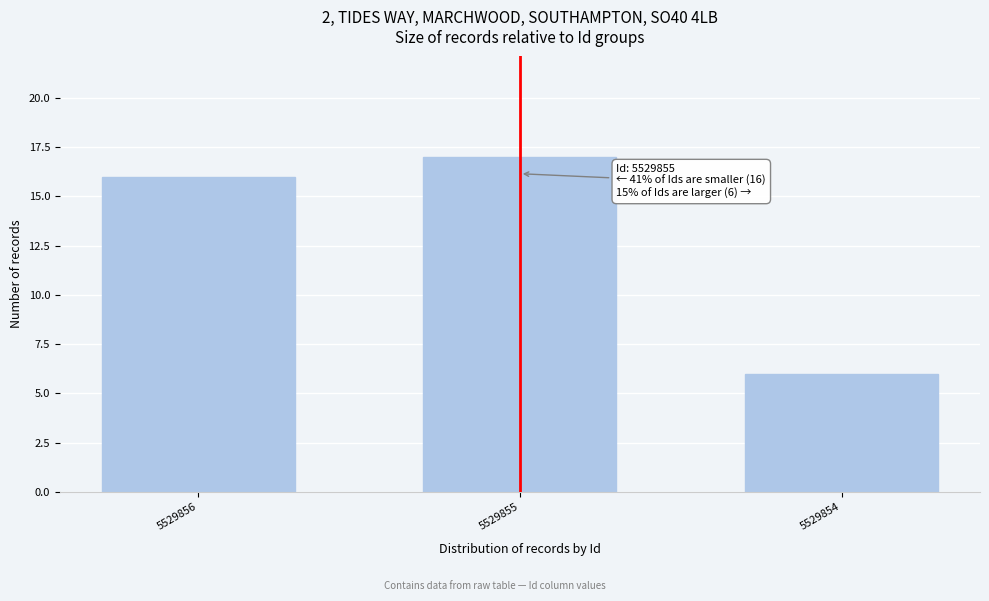

Reading left to right, transcribe all the data shown in this chart.

16	17	6